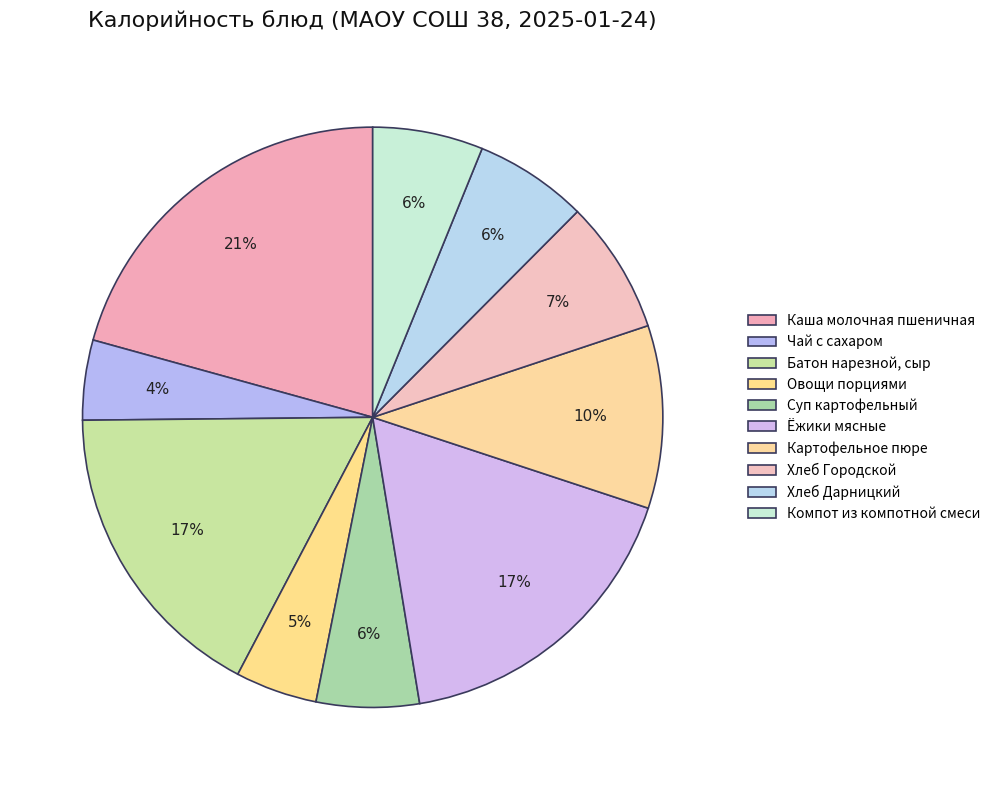

What percentage is the Компот из компотной смеси slice, to the nearest percent?

6%